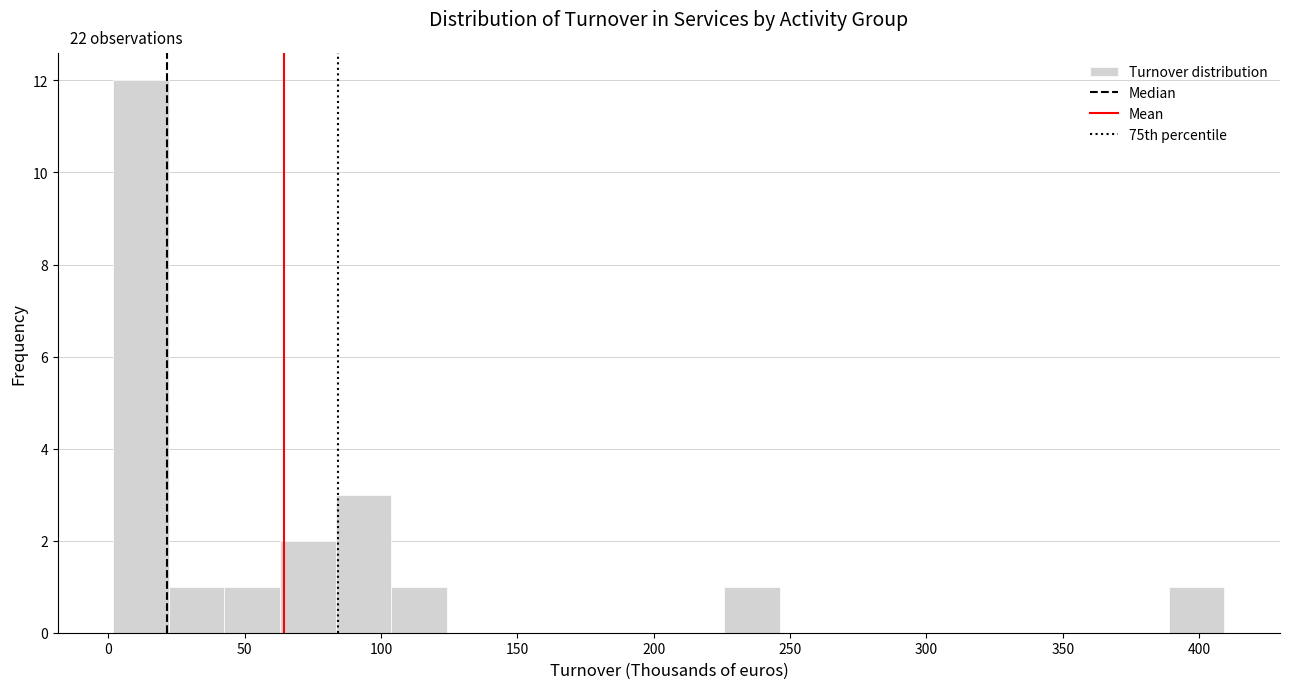

Over which range of the x-axis is the bar tallest?

0 to 20